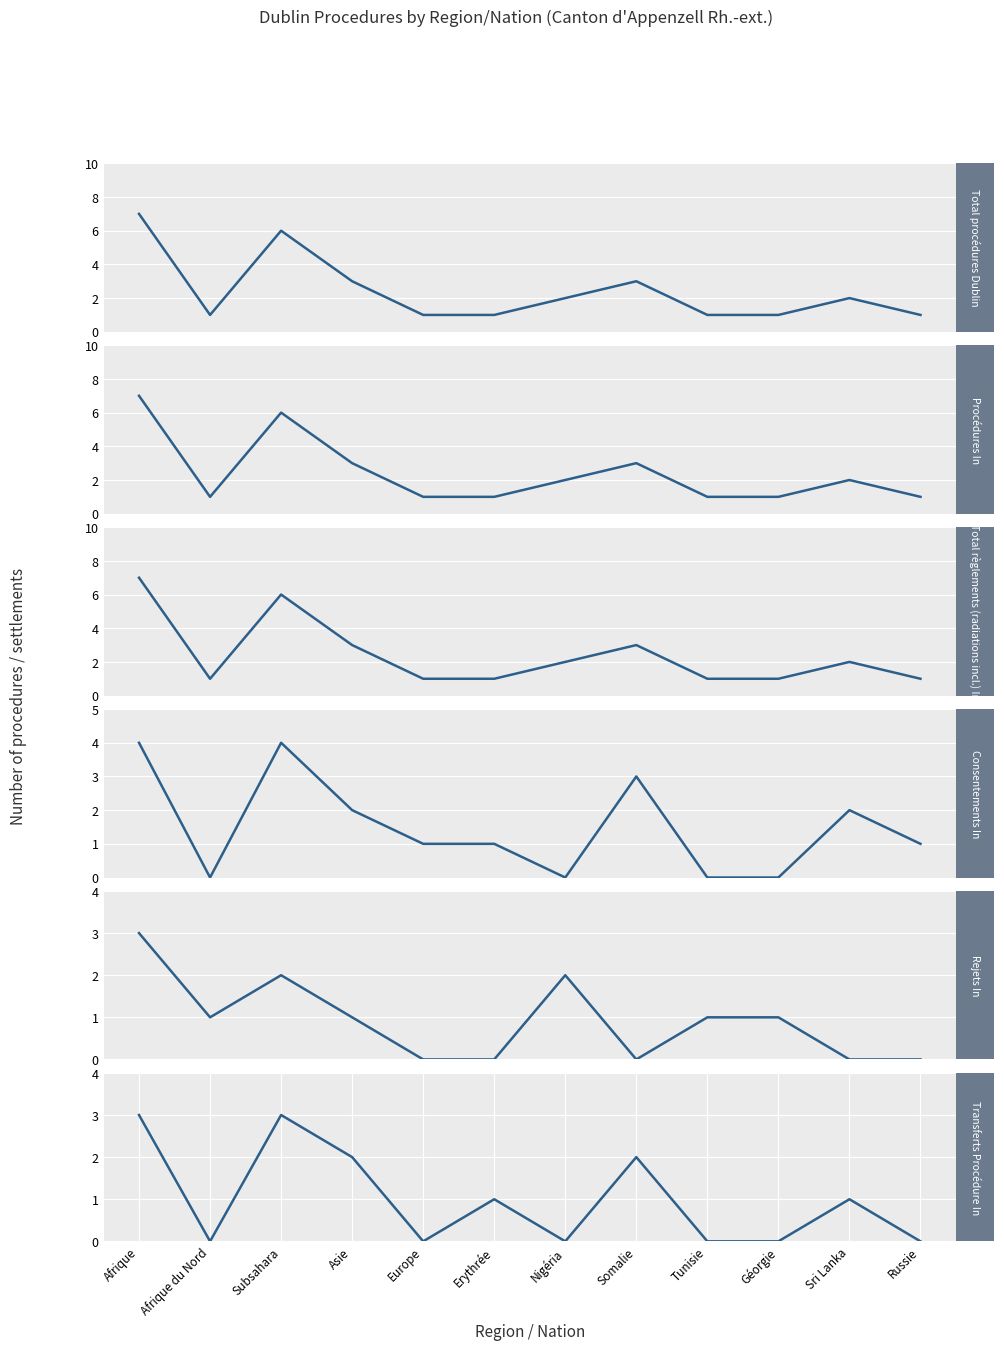

Rank the series at Erythrée from highest to lowest value.

Total procédures Dublin, Procédures In, Total règlements (radiations incl.) In, Consentements In, Transferts Procédure In, Rejets In